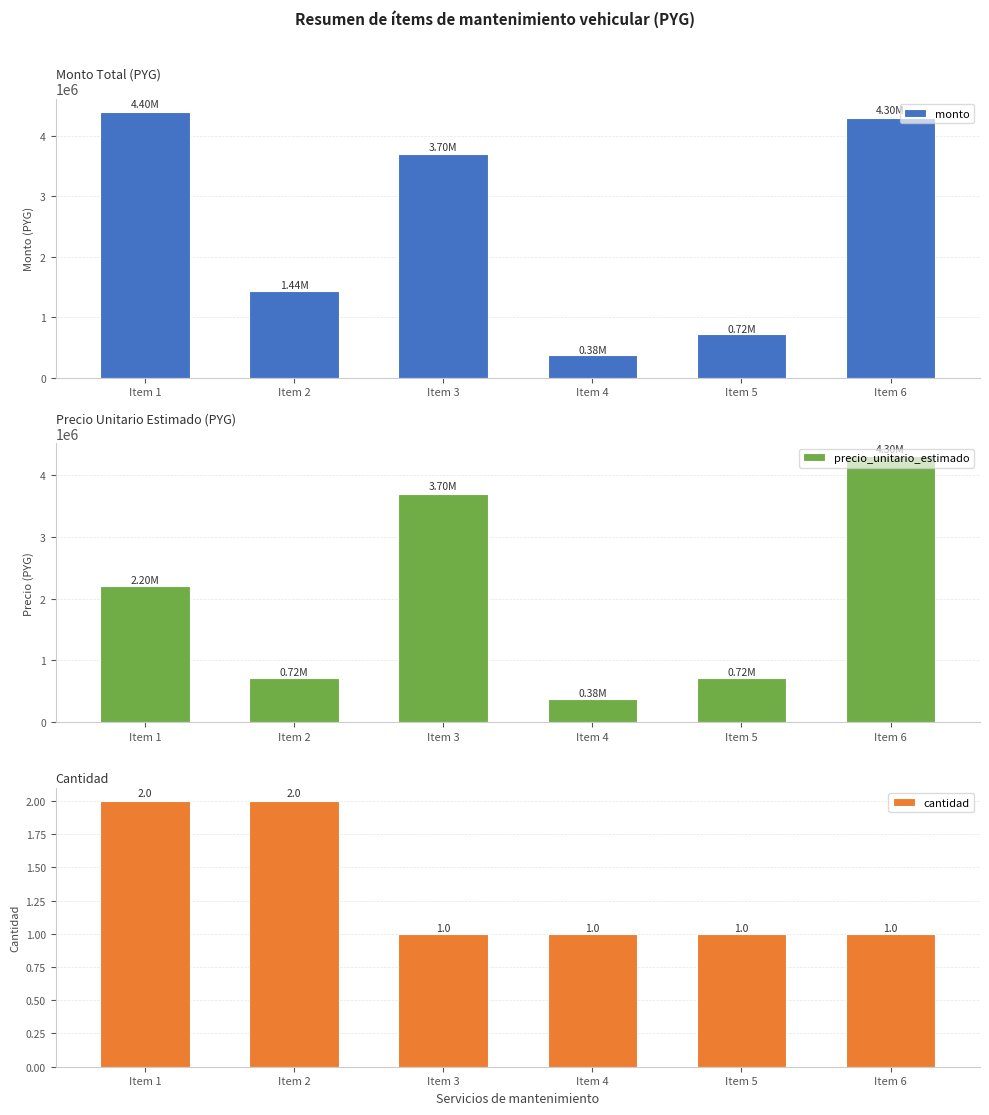

At Item 1, list the series in order from smallest to largest.

cantidad, precio_unitario_estimado, monto